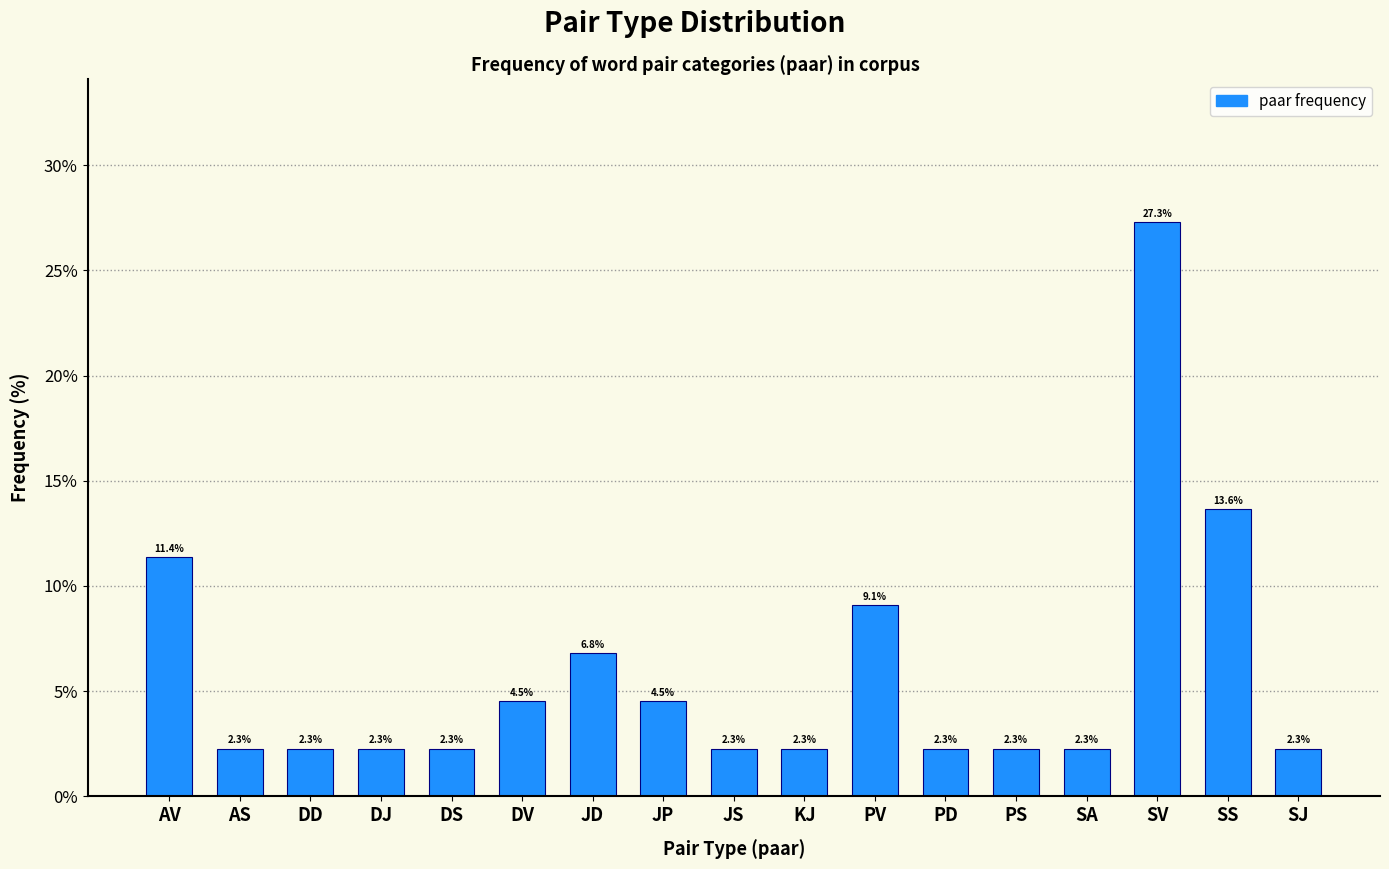

Reading left to right, list all the values displayed in this chart.

AV=11.4	AS=2.3	DD=2.3	DJ=2.3	DS=2.3	DV=4.5	JD=6.8	JP=4.5	JS=2.3	KJ=2.3	PV=9.1	PD=2.3	PS=2.3	SA=2.3	SV=27.3	SS=13.6	SJ=2.3